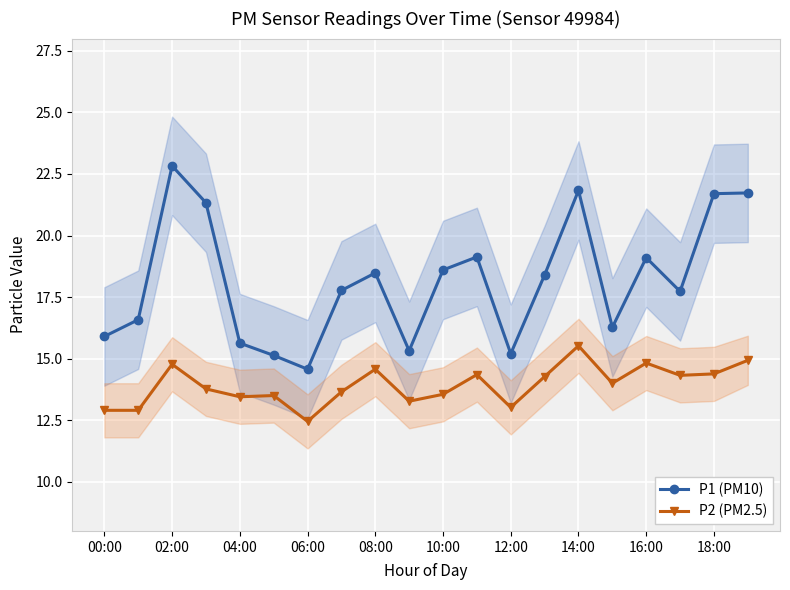

True or false: P2 (PM2.5) and P1 (PM10) cross at least once.

False